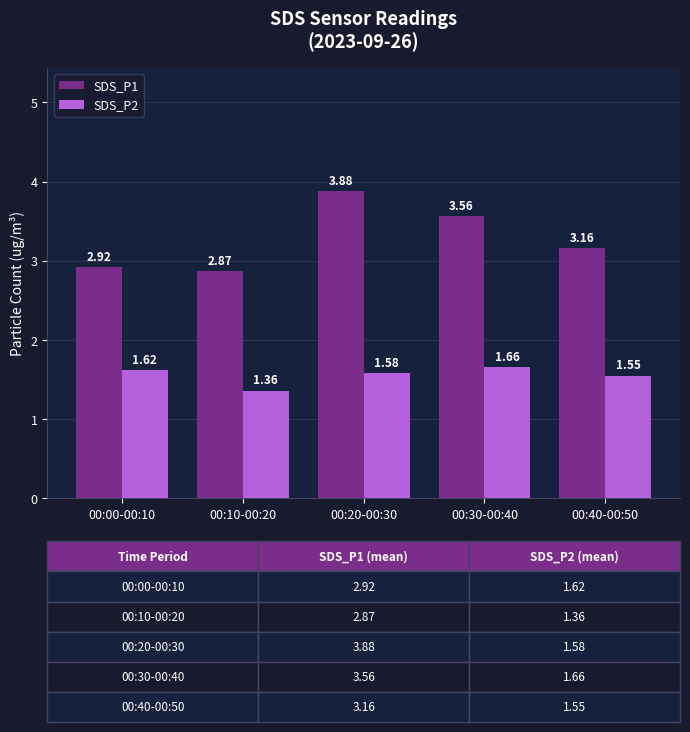

At 00:30-00:40, list the series in order from largest to smallest.

SDS_P1, SDS_P2